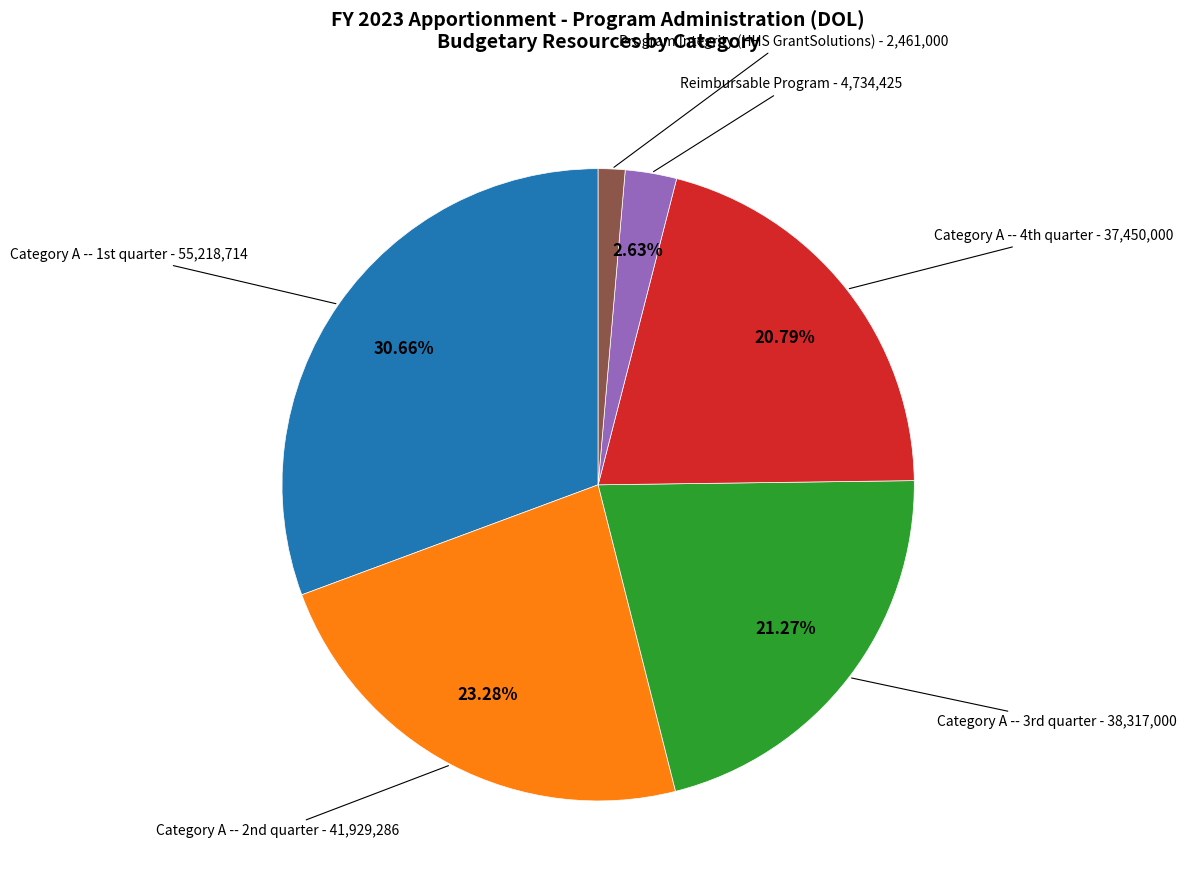

Is Program Integrity (HHS GrantSolutions) the majority of the pie?

No